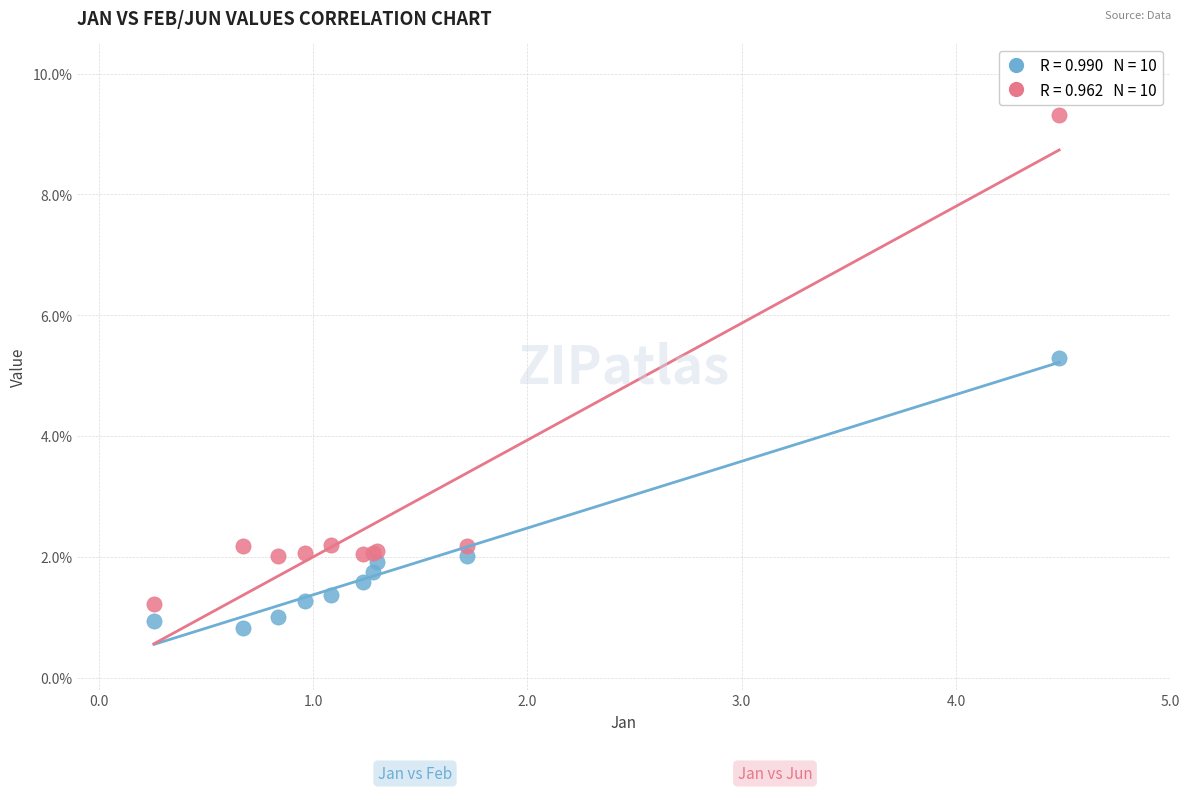

Across all series, what Y value is closest to 5?

5.3